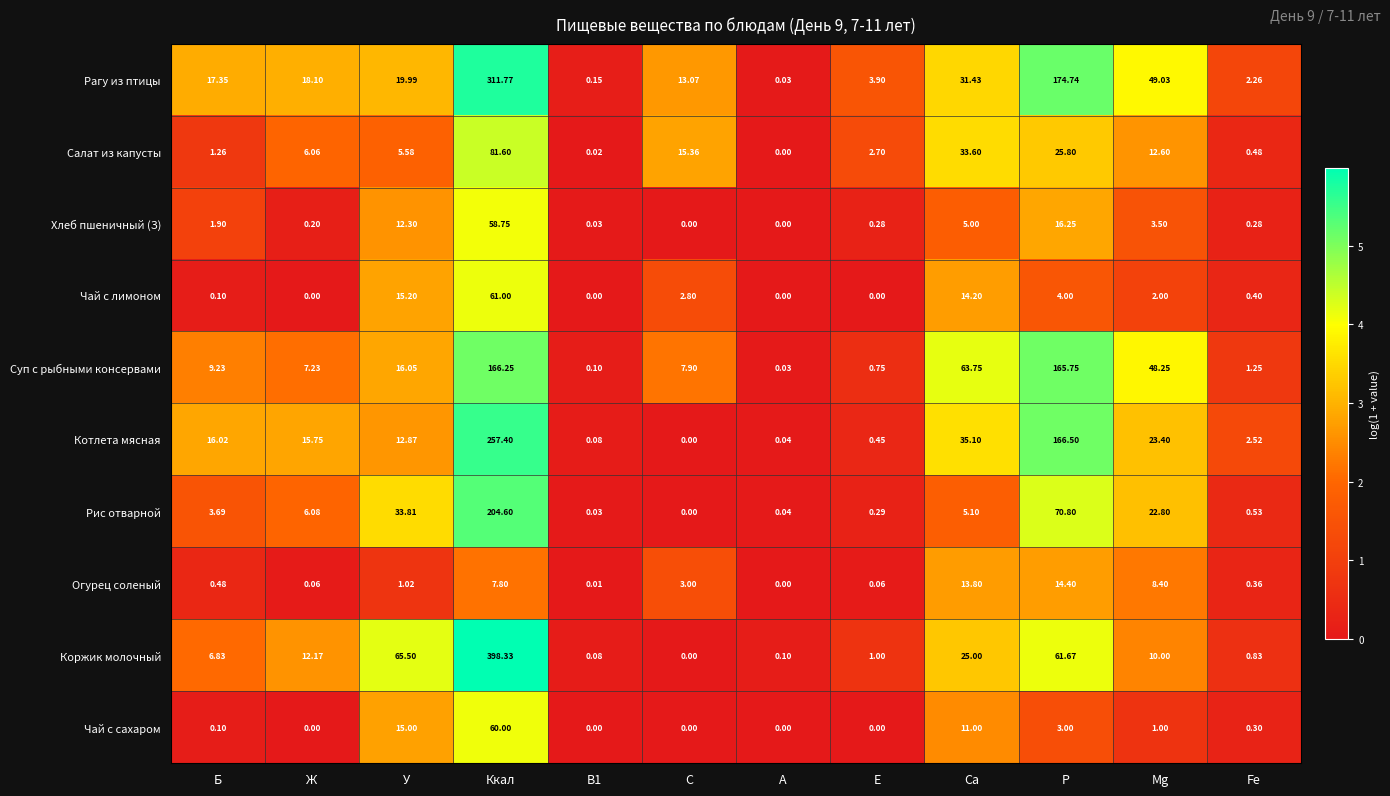

Where is Котлета мясная nearest to the value 128?

Р